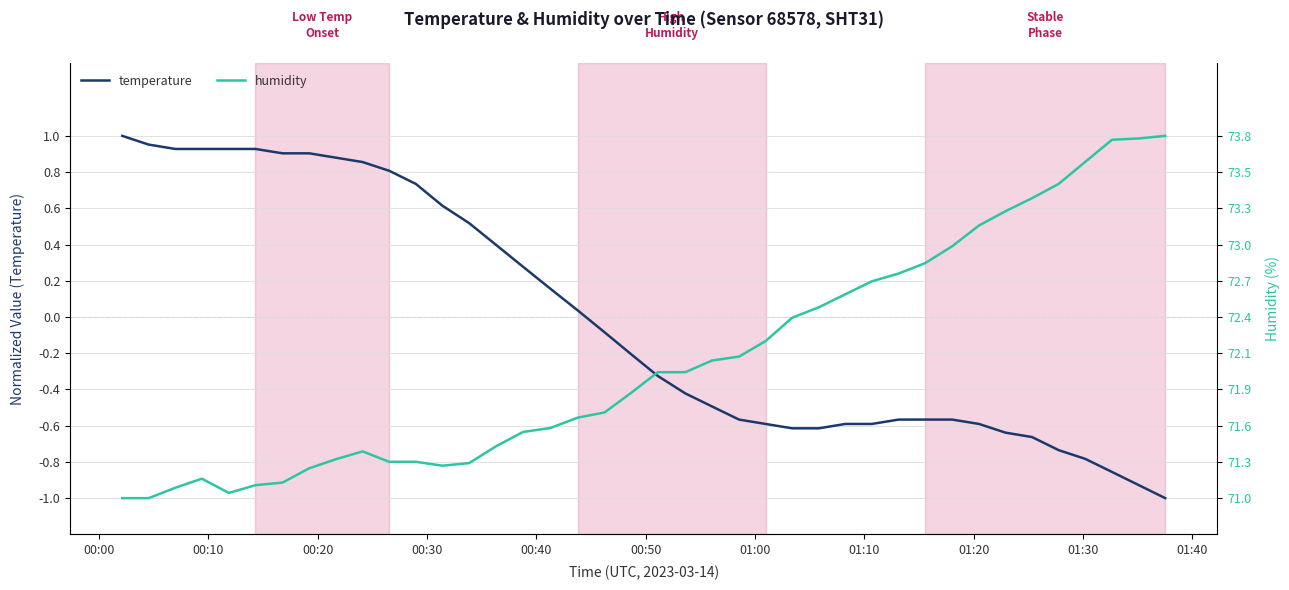

True or false: humidity and temperature cross at least once.

True